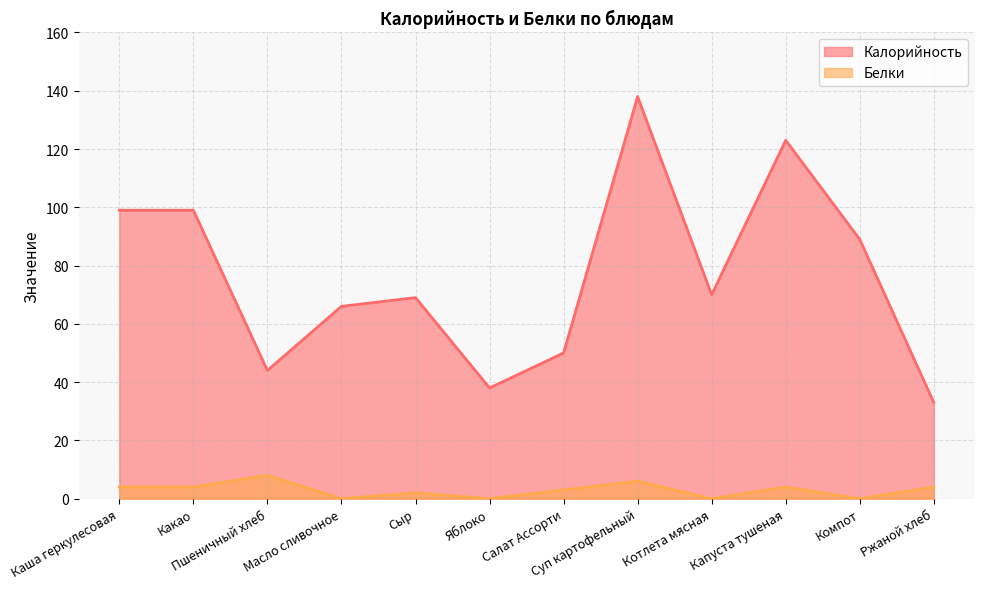

Between Салат Ассорти and Какао, which is larger?

Какао